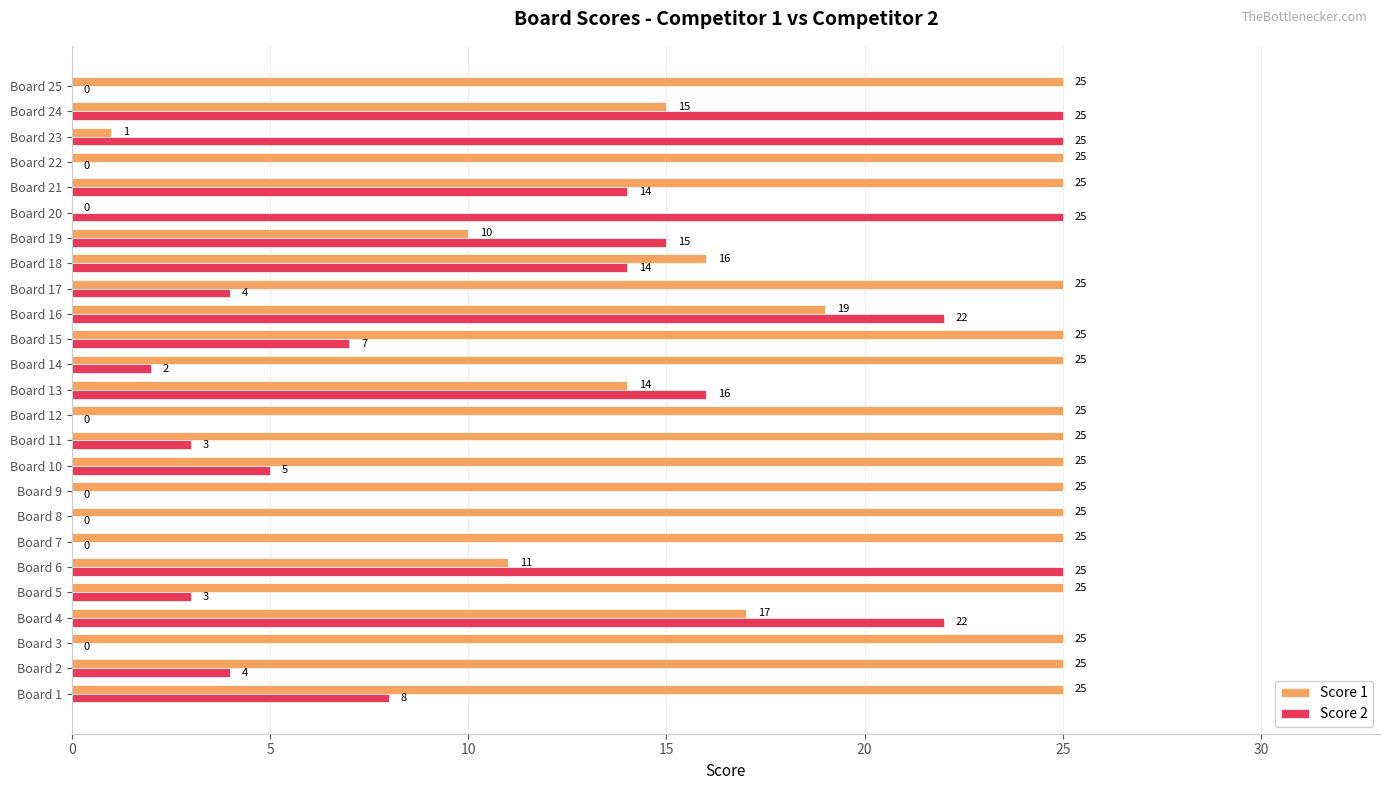

Is the value of Score 2 at Board 17 greater than the value of Score 1 at Board 19?

No